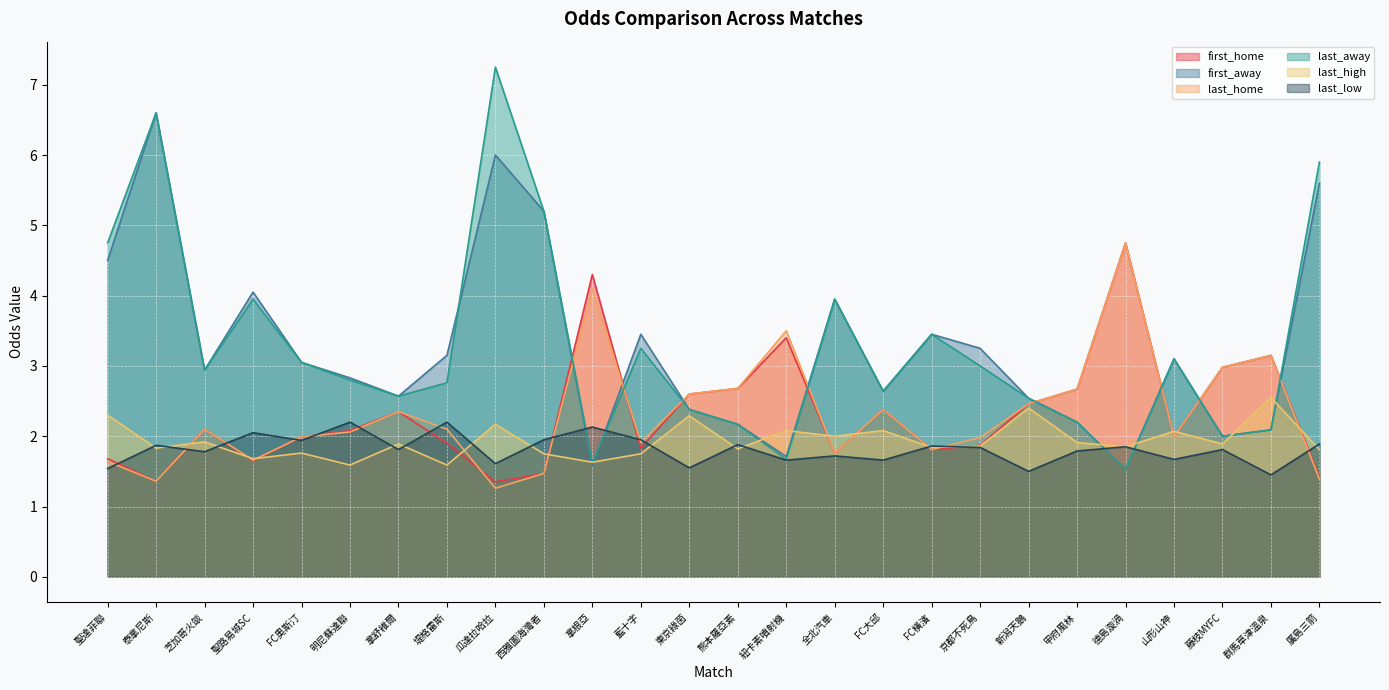

How many interior local peaks does the last_home series have?

7